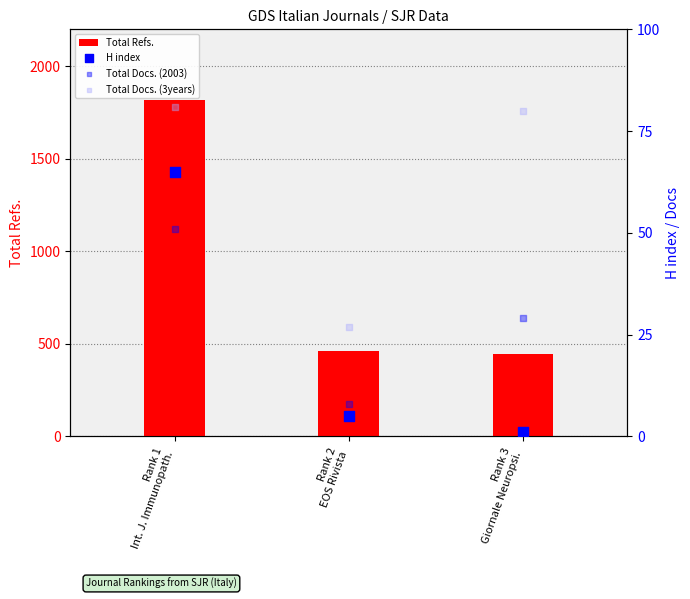

What are all the series names shown in the legend?

Total Refs., H index, Total Docs. (2003), Total Docs. (3years)